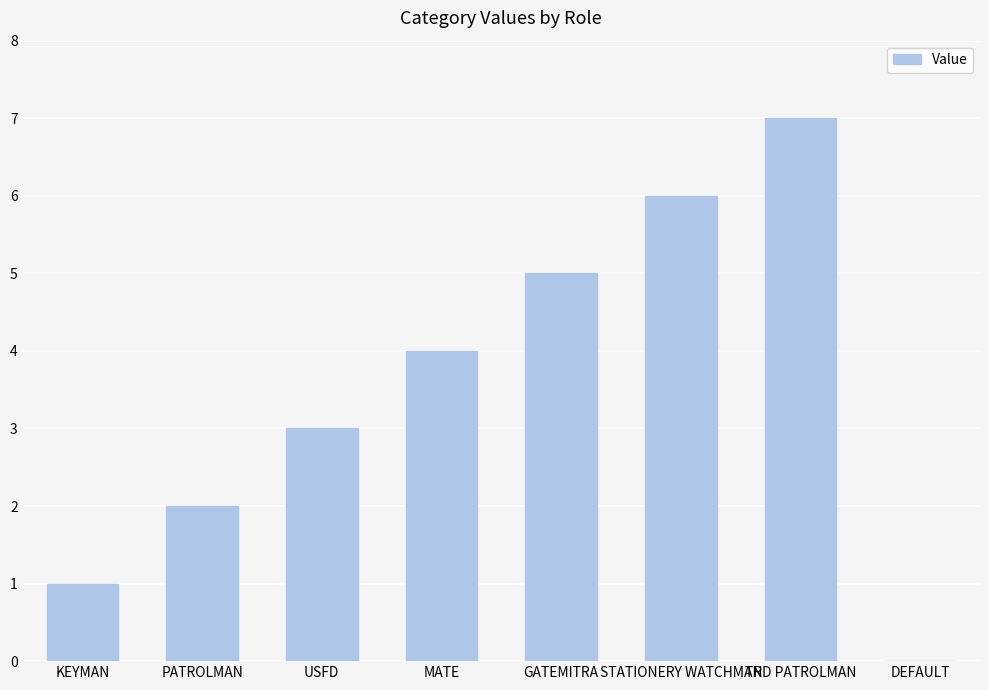

Which category has the highest value across all series?

TRD PATROLMAN